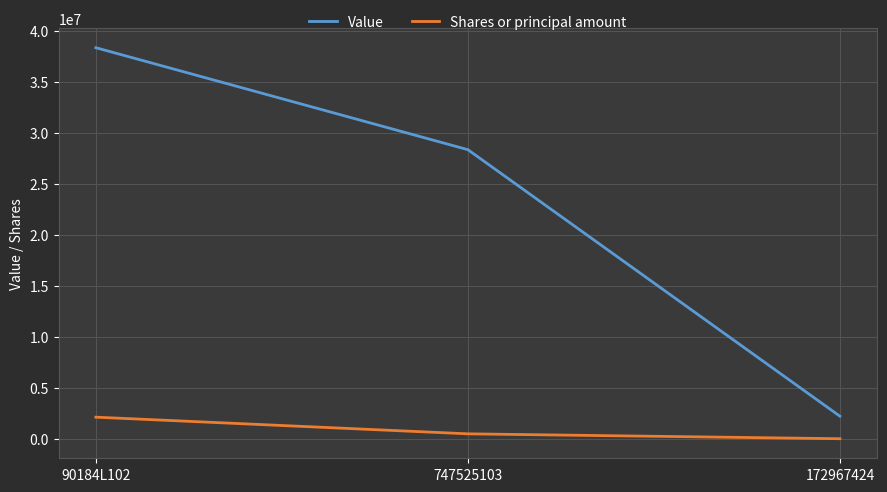

List the series in order of their overall mean, highest first.

Value, Shares or principal amount